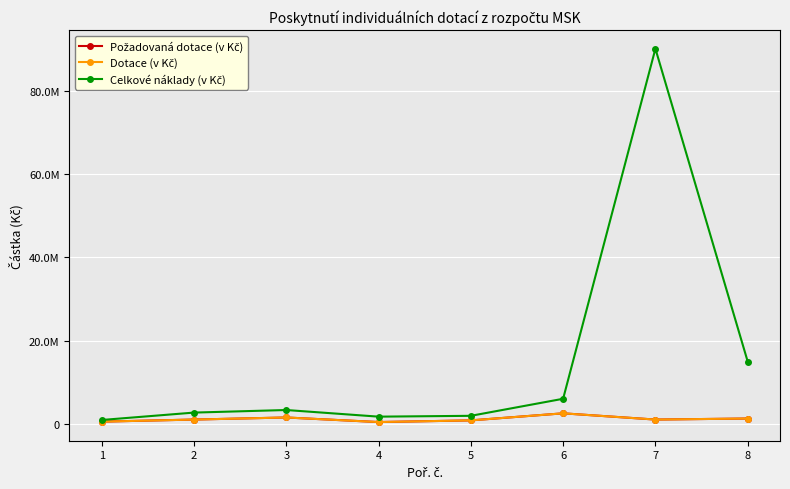

Does the chart have visible grid lines?

Yes